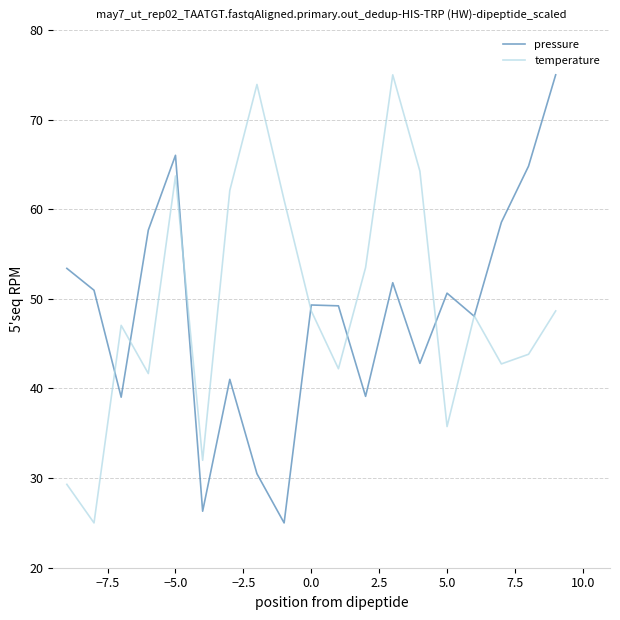

What is the minimum value shown in the chart?

25.0